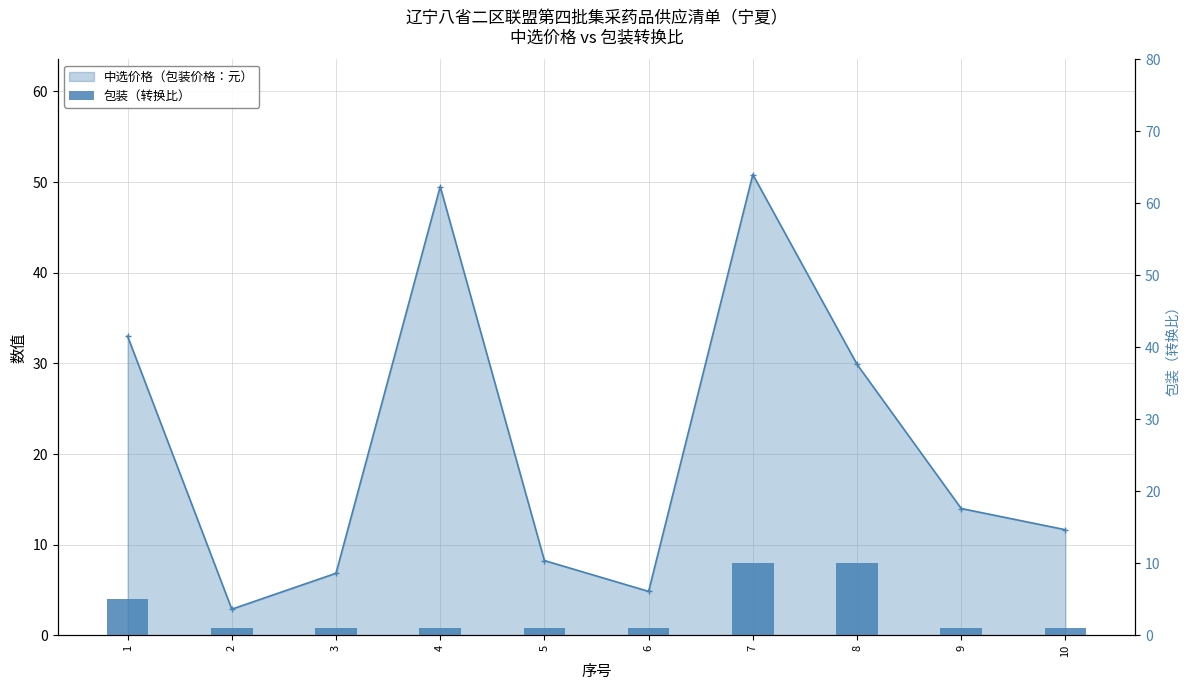

Which series has the largest range (max minus min)?

中选价格（包装价格：元）